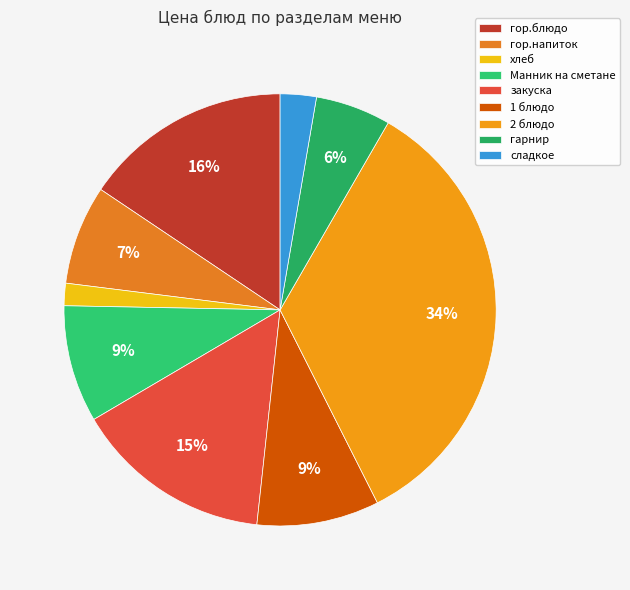

To the nearest percent, what percentage of the pie is закуска?

15%